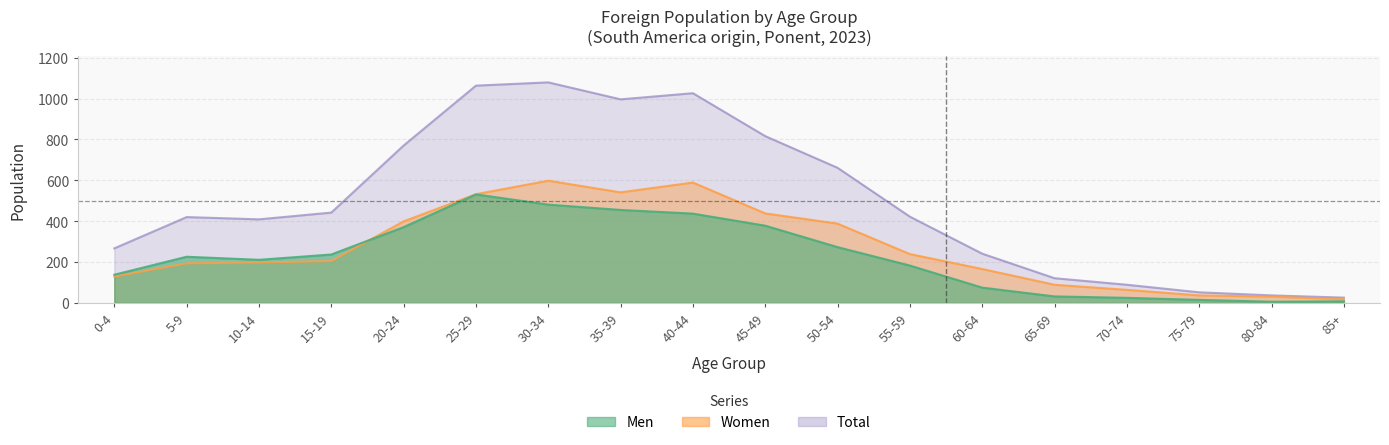

Where does the Men series first go above 226?

15-19